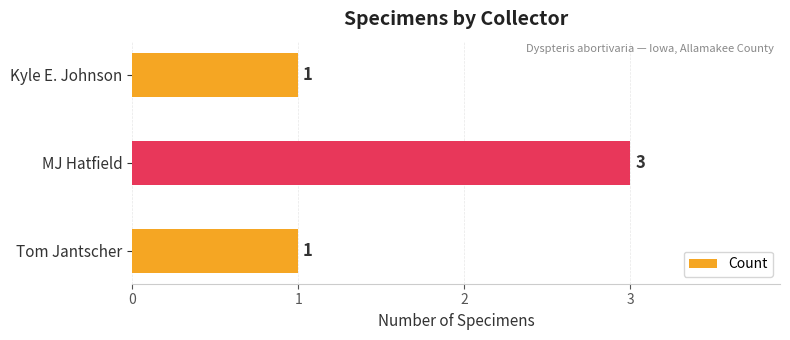

Count the values in the range 1 to 3.

3